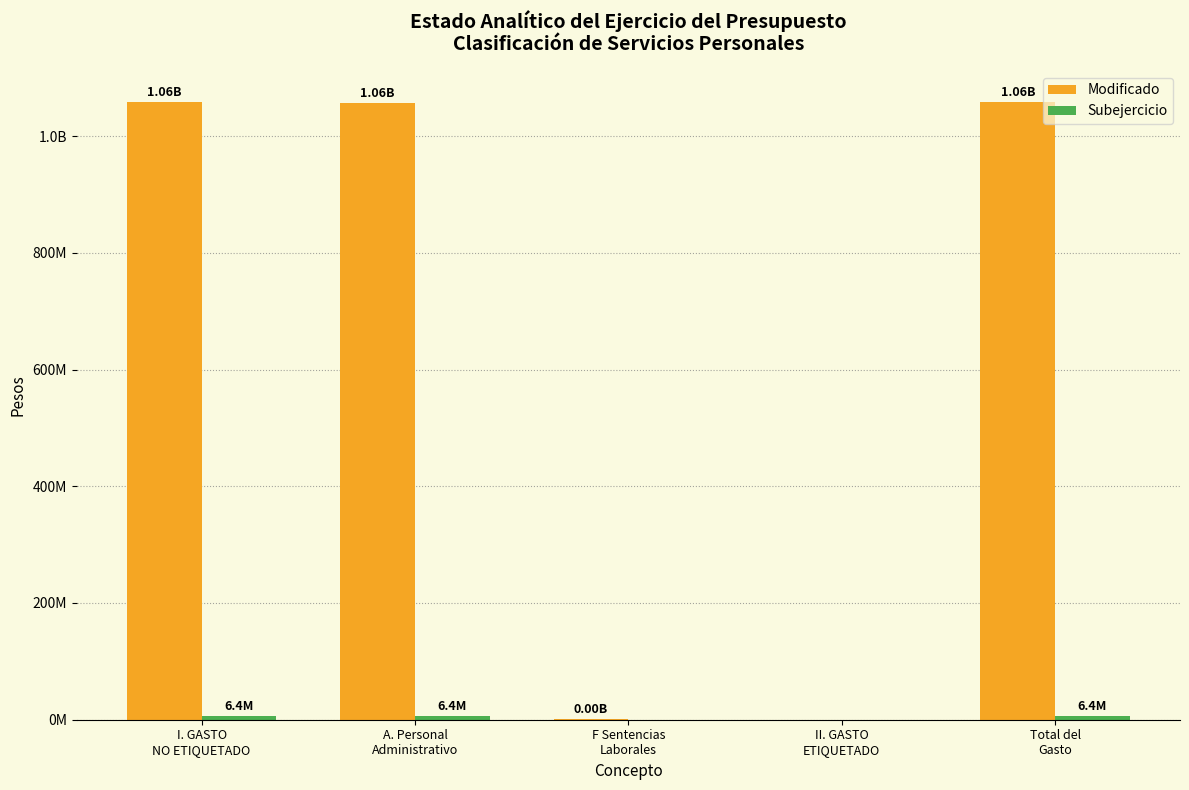

Are the bars horizontal?

No